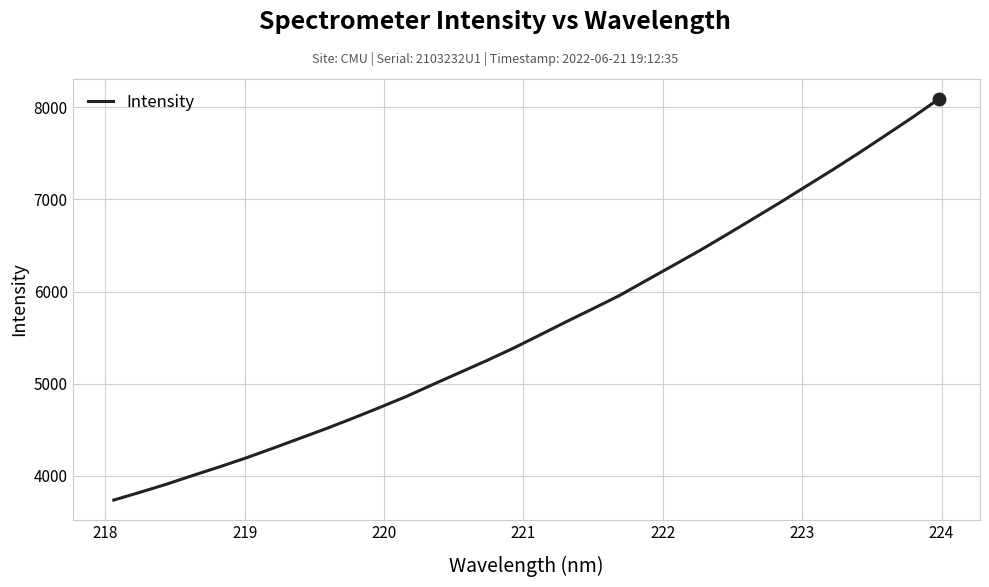

What is the maximum value shown in the chart?

8089.1